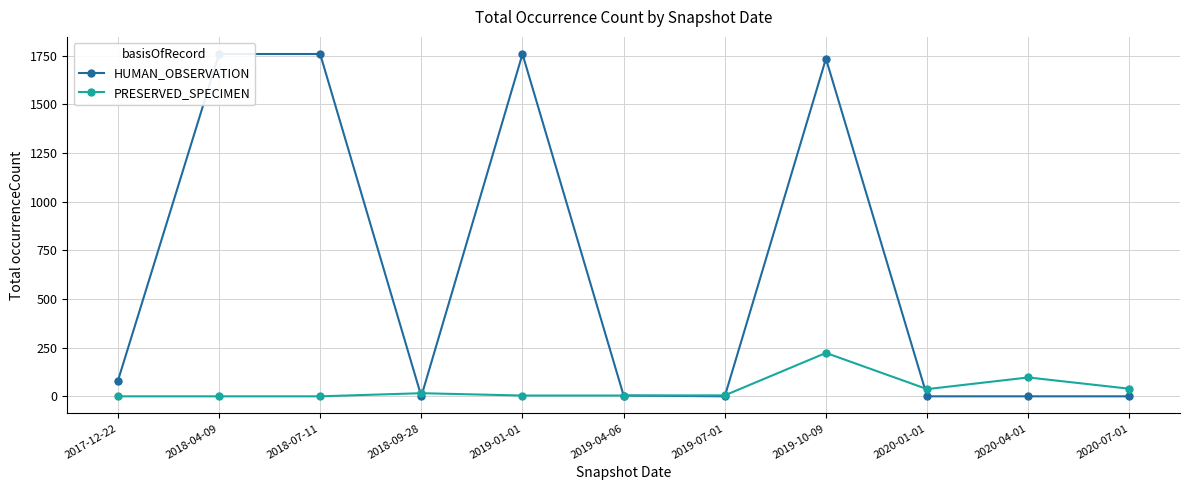

Where is PRESERVED_SPECIMEN nearest to the value 111?

2020-04-01